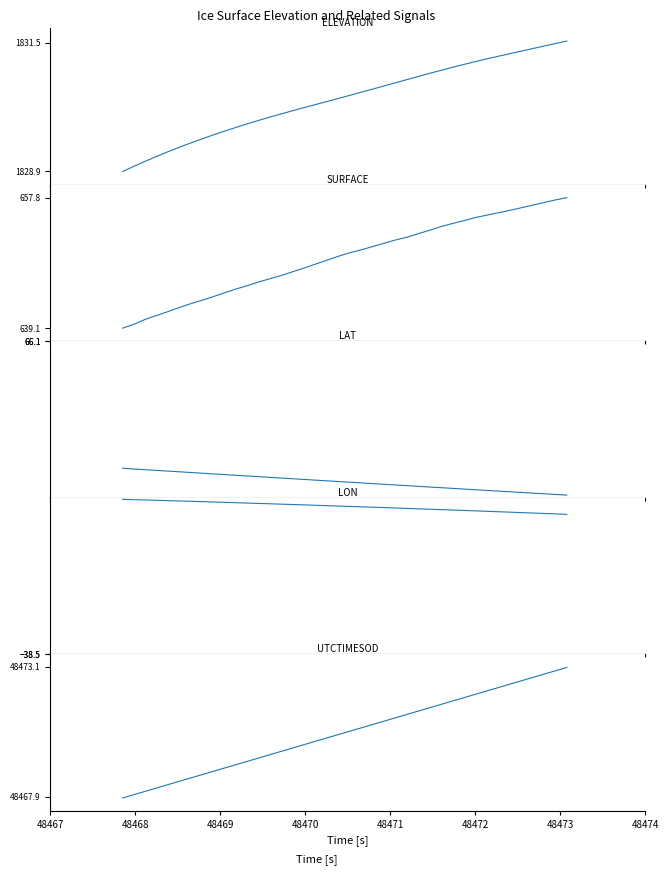

What is the value of the SURFACE point at the 17th from the left?

647.7